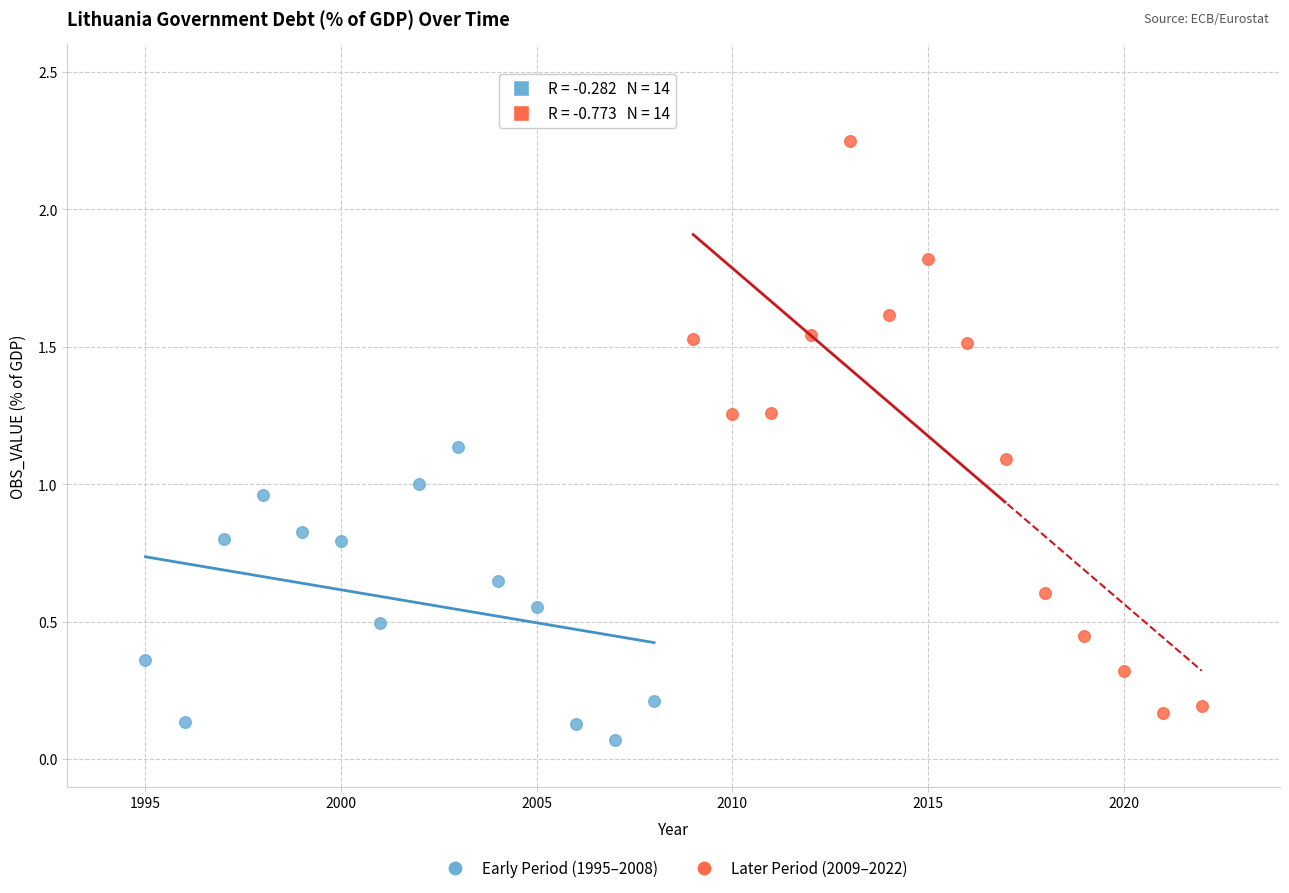

Which series has the widest spread of Y values?

Later Period (2009–2022)